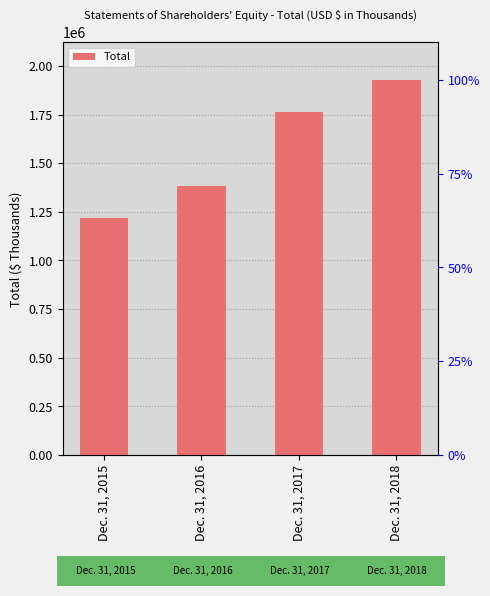

Read the value at Dec. 31, 2016.

1385184